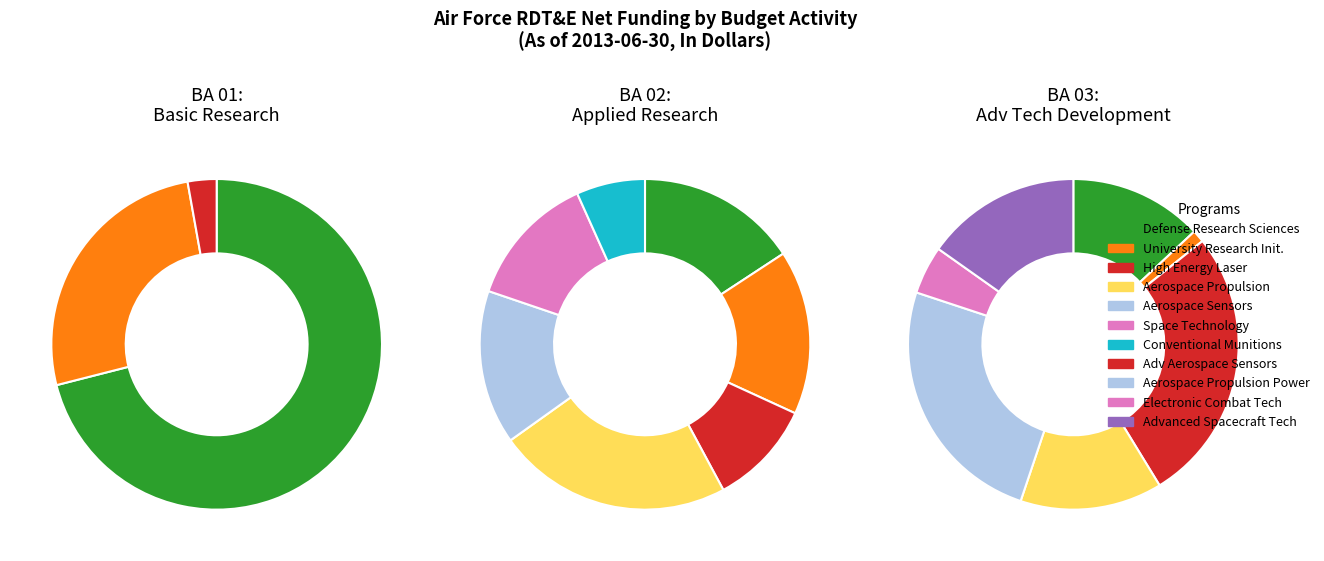

Is it true that Aerospace Sensors is 13% of the pie?

False